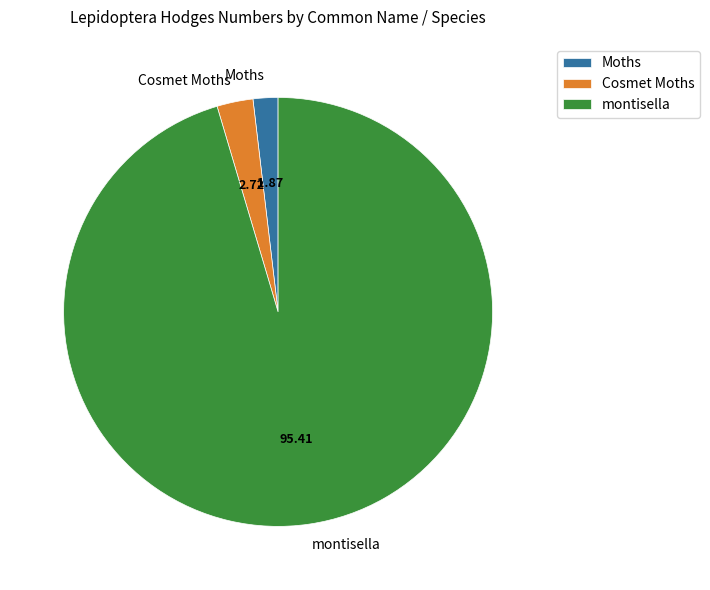

Which category has the smallest portion of the pie?

Moths